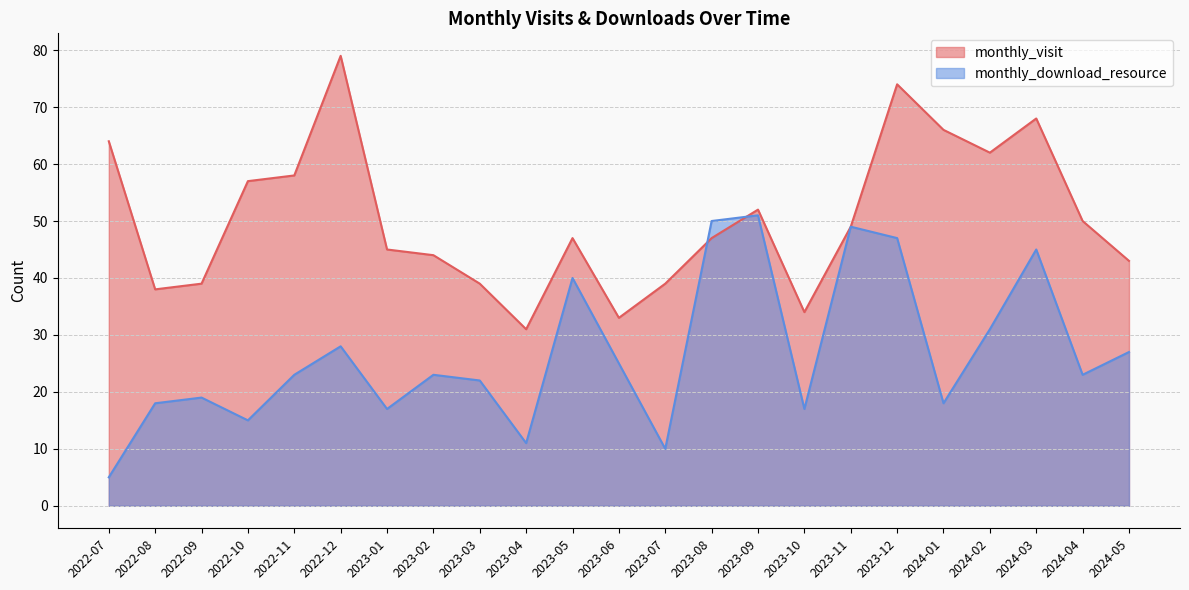

At which category does the chart reach its peak across all series?

2022-12